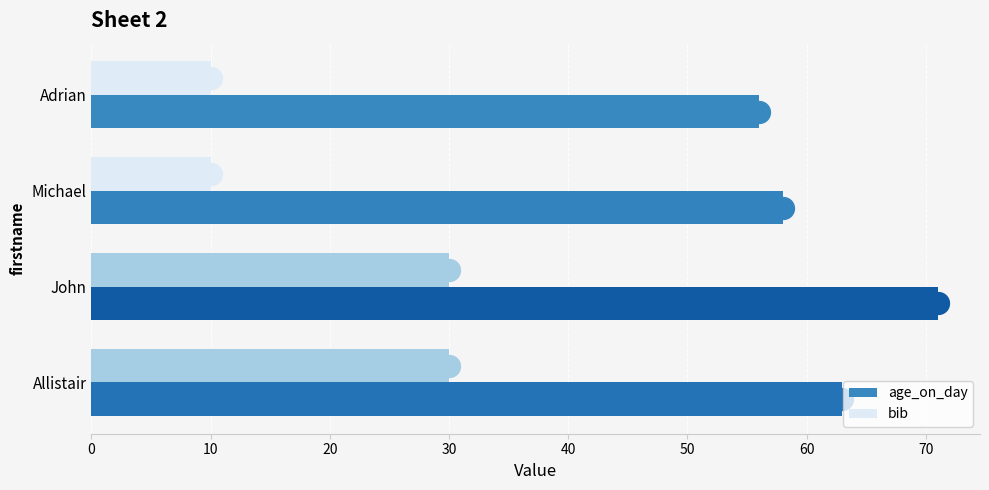

At which category is the sum across all series the highest?

John